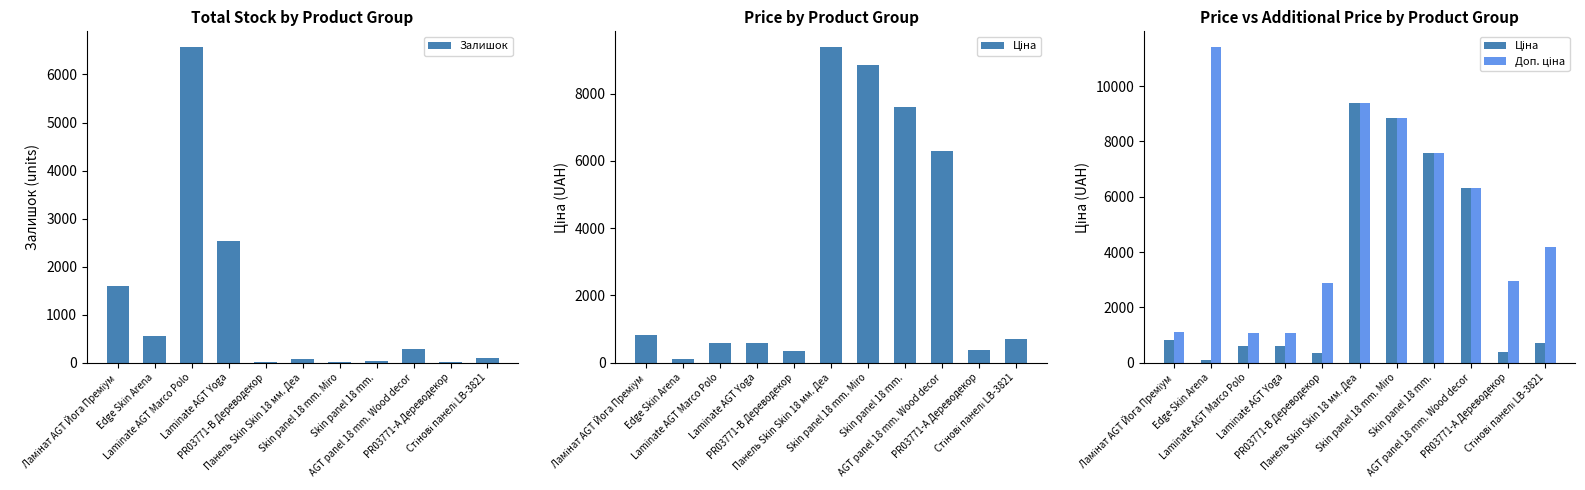

What is the value of the Залишок bar at the 10th from the left?

15.0